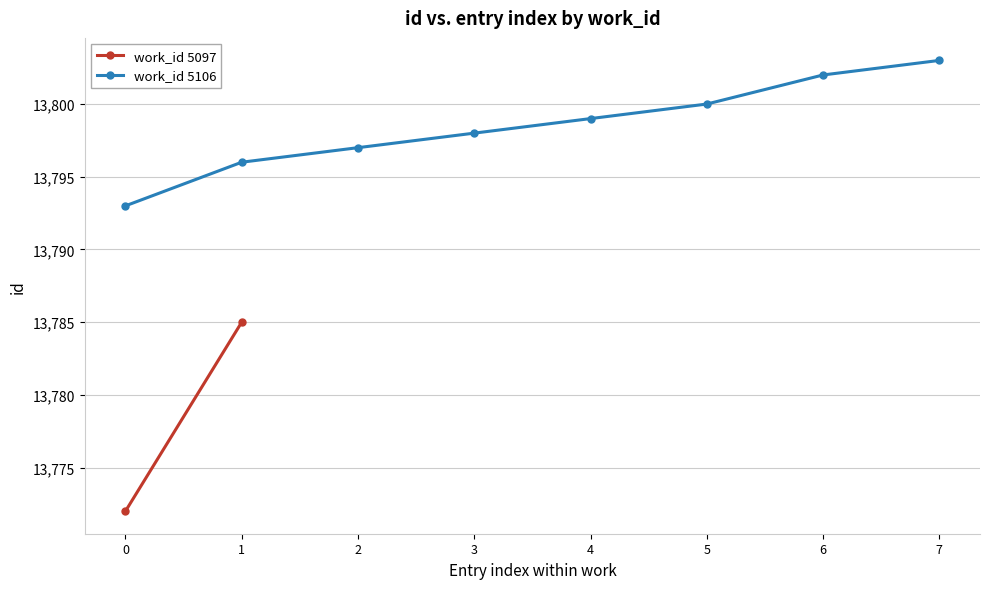

True or false: there are more than 2 points higher than both neighbors.

False